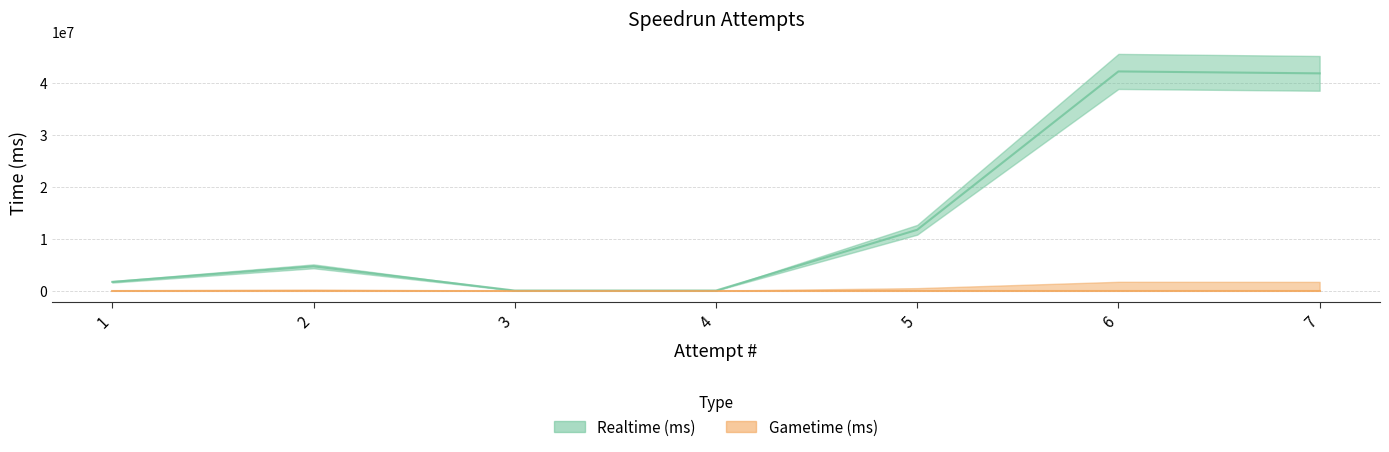

Rank the categories by value from lowest to highest.

3, 4, 1, 2, 5, 7, 6